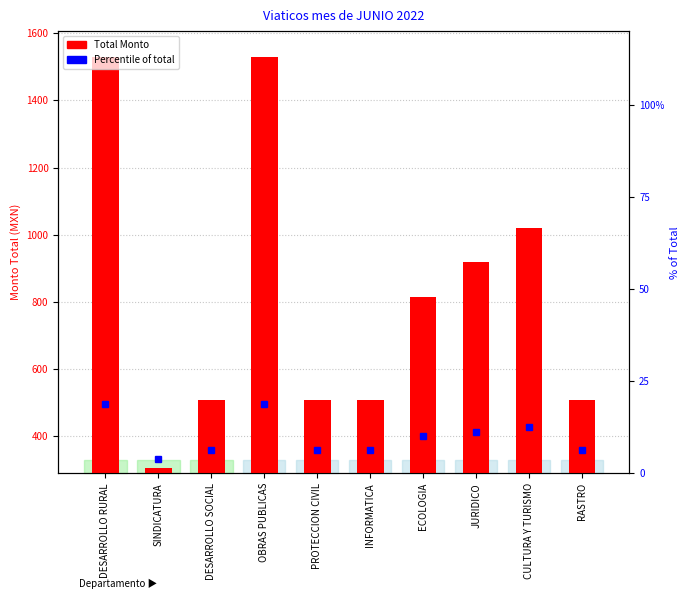

What is the difference between the maximum and minimum values in the Percentile (% of total) series?

15.0